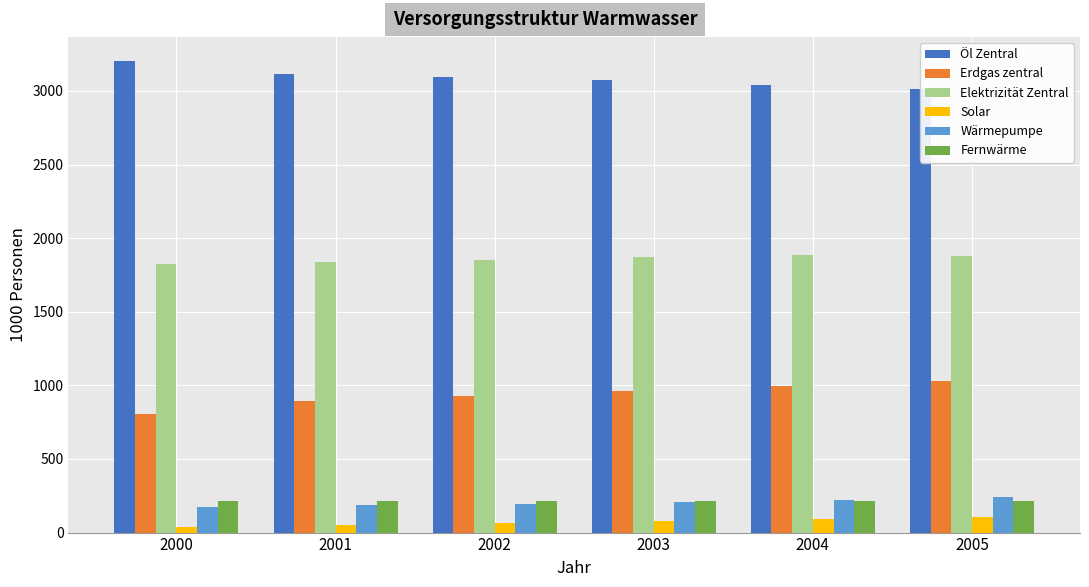

What is the sum of the Fernwärme values at 2001 and 2003?

430.3